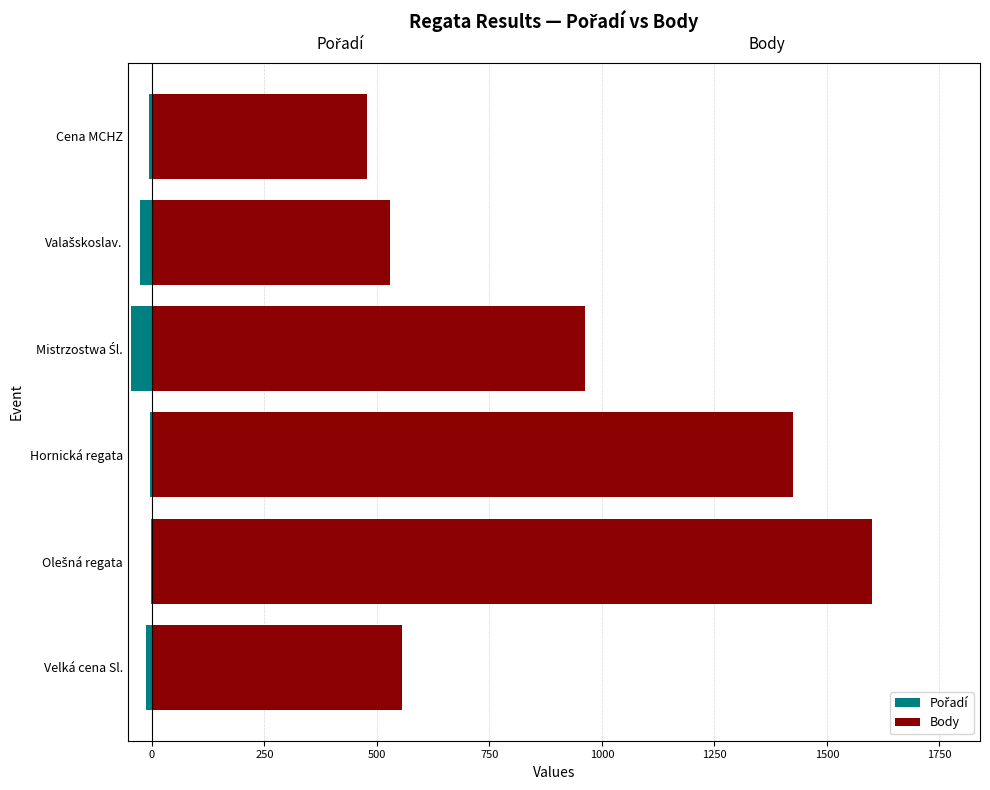

What are all the series names shown in the legend?

Pořadí, Body